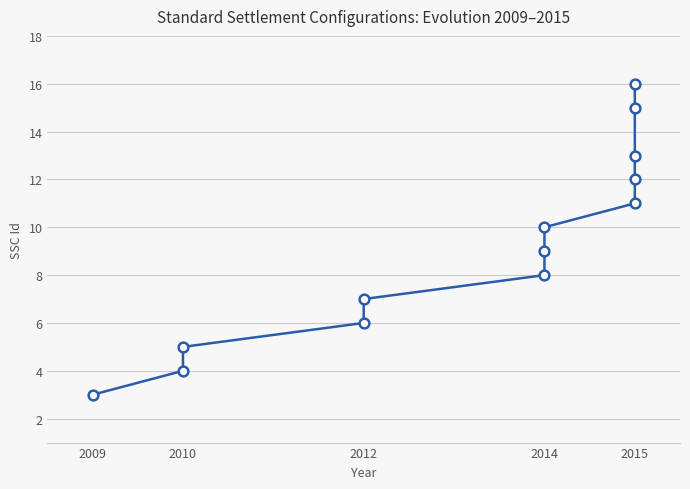

What is the maximum value shown in the chart?

16